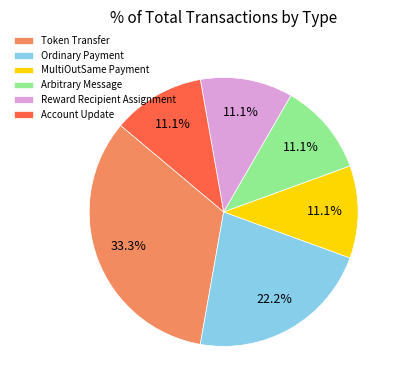

How many slices are in this pie chart?

6